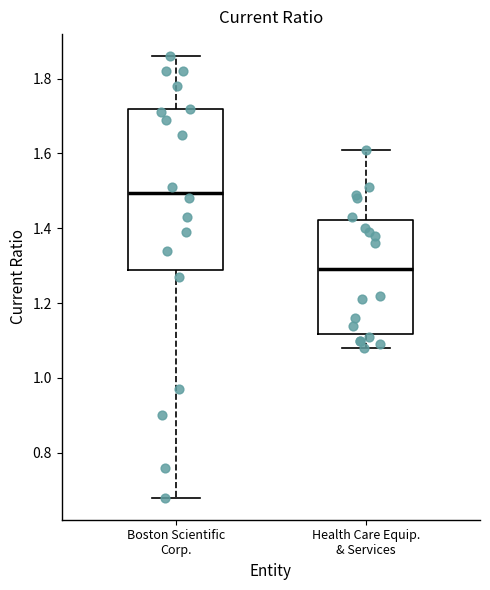

Reading left to right, read every box against the y-axis: the position of its median line, the range the box covers, and the ends of its whiskers. The values are not printed on the chart, so give them approximately, as read against the axis.

Boston Scientific Corp.: median 1.50, box 1.28 to 1.72, whiskers 0.68 to 1.86
Health Care Equip. & Services: median 1.30, box 1.12 to 1.42, whiskers 1.08 to 1.62